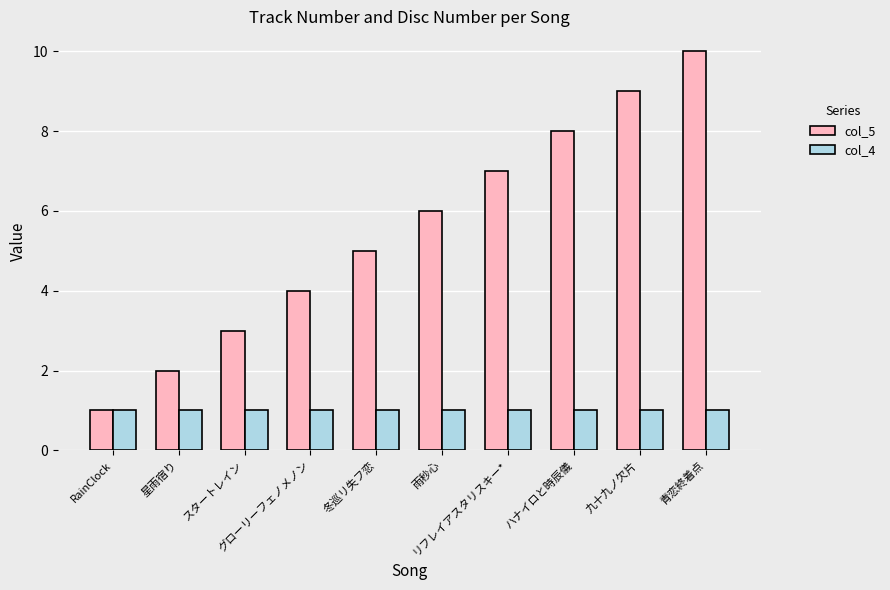

Reading right to left, extract all data points from this chart.

col_5: 青恋終着点=10	九十九ノ欠片=9	ハナイロと時辰儀=8	リフレイアスタリスキー*=7	雨秒心=6	冬巡リ失フ恋=5	グローリーフェノメノン=4	スタートレイン=3	星雨宿り=2	RainClock=1
col_4: 青恋終着点=1	九十九ノ欠片=1	ハナイロと時辰儀=1	リフレイアスタリスキー*=1	雨秒心=1	冬巡リ失フ恋=1	グローリーフェノメノン=1	スタートレイン=1	星雨宿り=1	RainClock=1